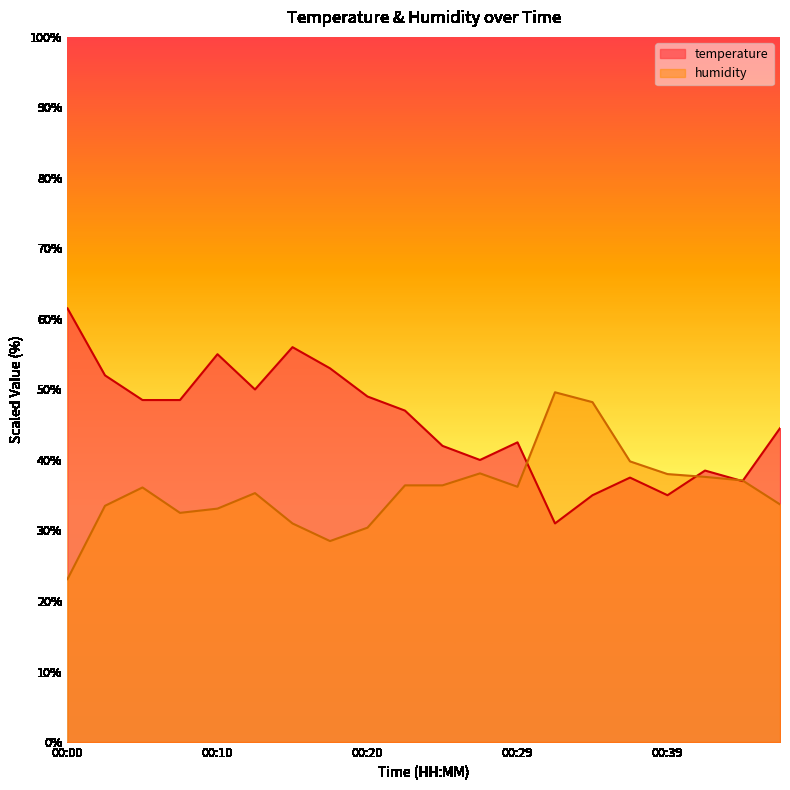

How many lines are shown in the chart?

2